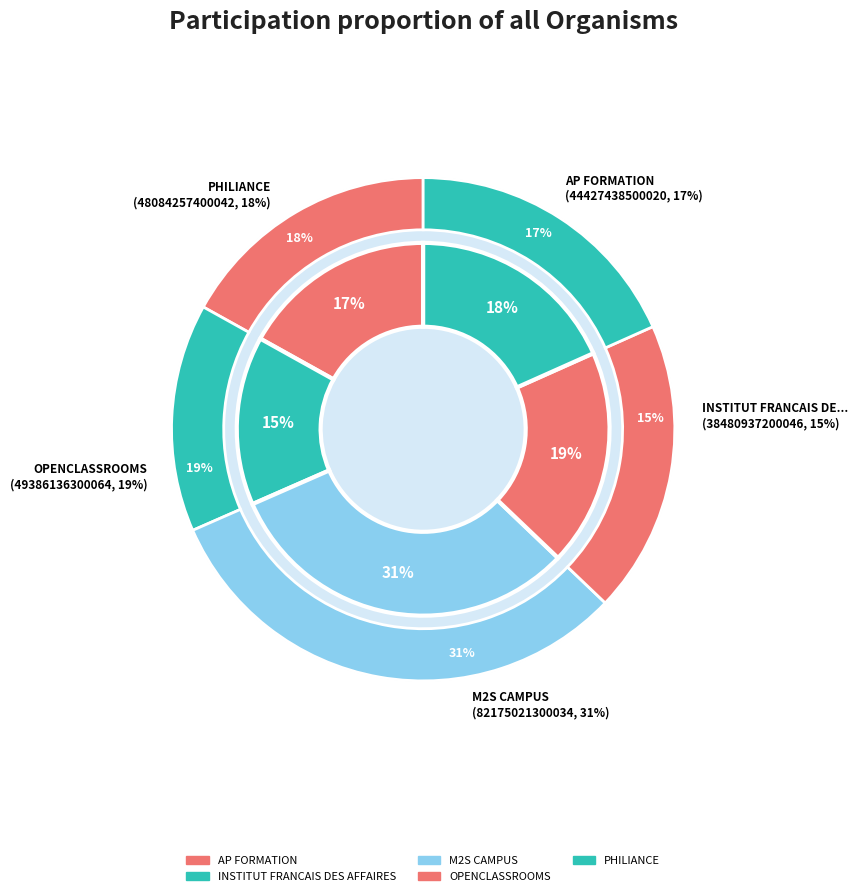

To the nearest percent, what is the difference between the largest and smallest slice percentages?

17%